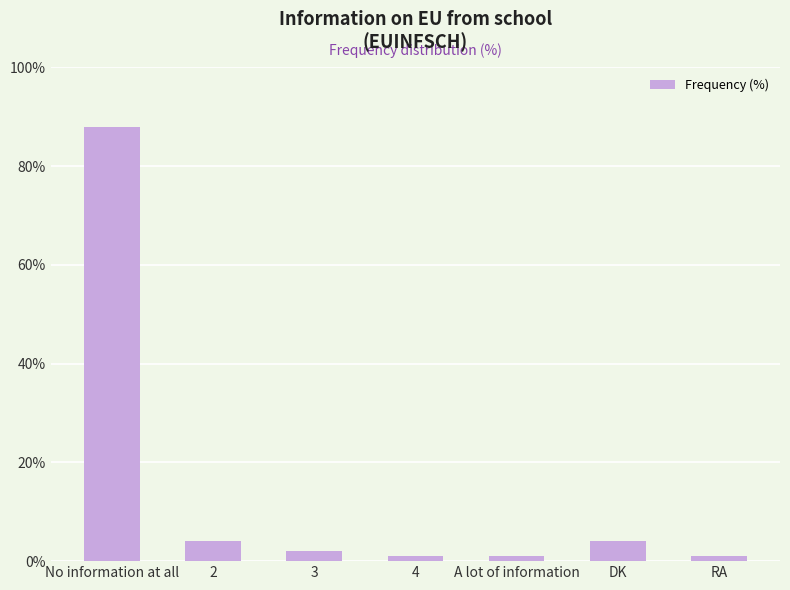

What is the ratio of the value at RA to the value at A lot of information?

1.0